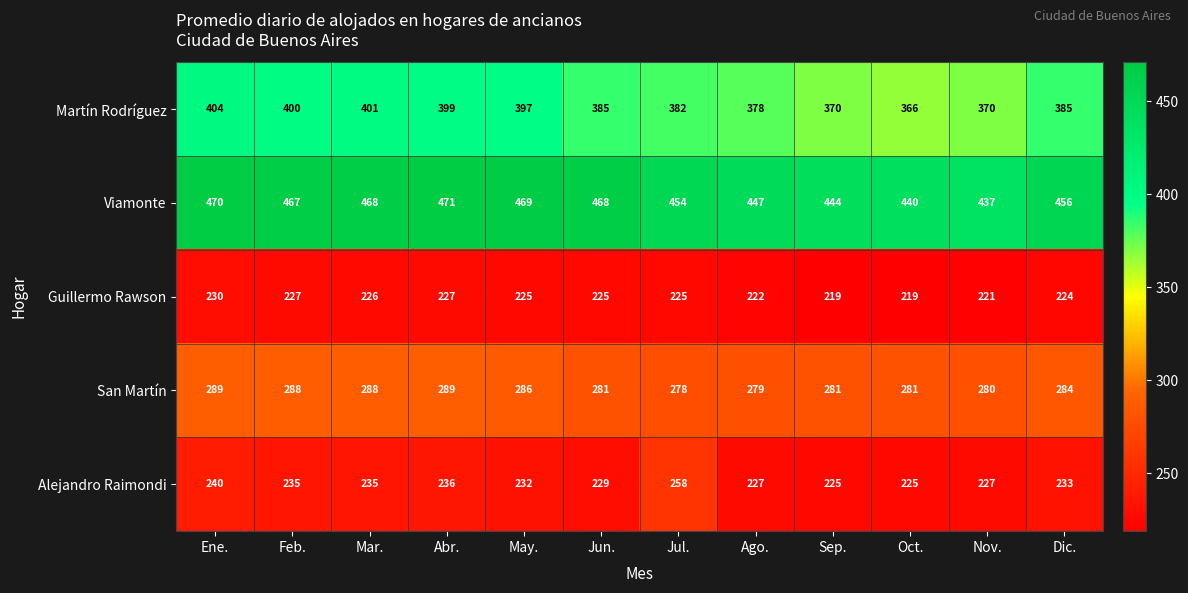

At how many categories does at least one series exceed 307?

12